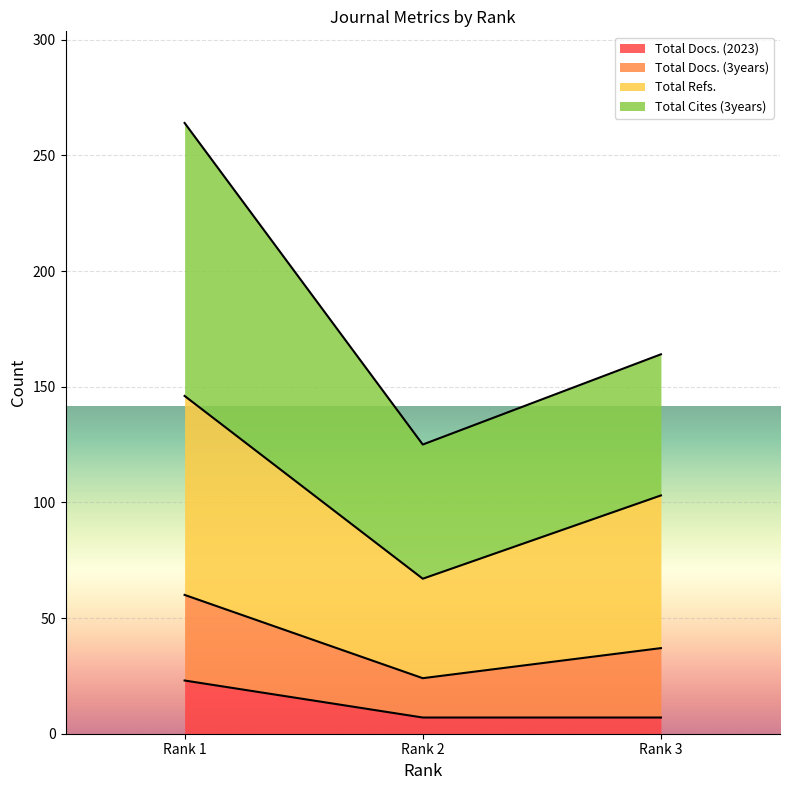

Between Rank 2 and Rank 3, which series saw the biggest shift?

Total Refs.